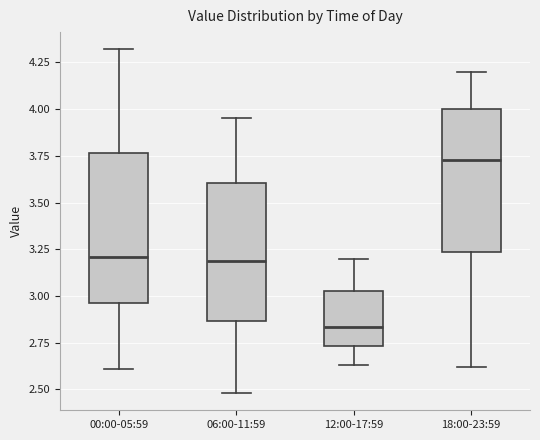

Reading left to right, transcribe this box plot: for each box, give where its median line is, the range the box spans, and where its two whiskers end, as read against the y-axis. The values are not printed on the chart, so give them approximately, as read against the axis.

00:00-05:59: median 3.20, box 2.95 to 3.75, whiskers 2.60 to 4.30
06:00-11:59: median 3.20, box 2.85 to 3.60, whiskers 2.50 to 3.95
12:00-17:59: median 2.85, box 2.75 to 3.05, whiskers 2.65 to 3.20
18:00-23:59: median 3.75, box 3.25 to 4.00, whiskers 2.60 to 4.20